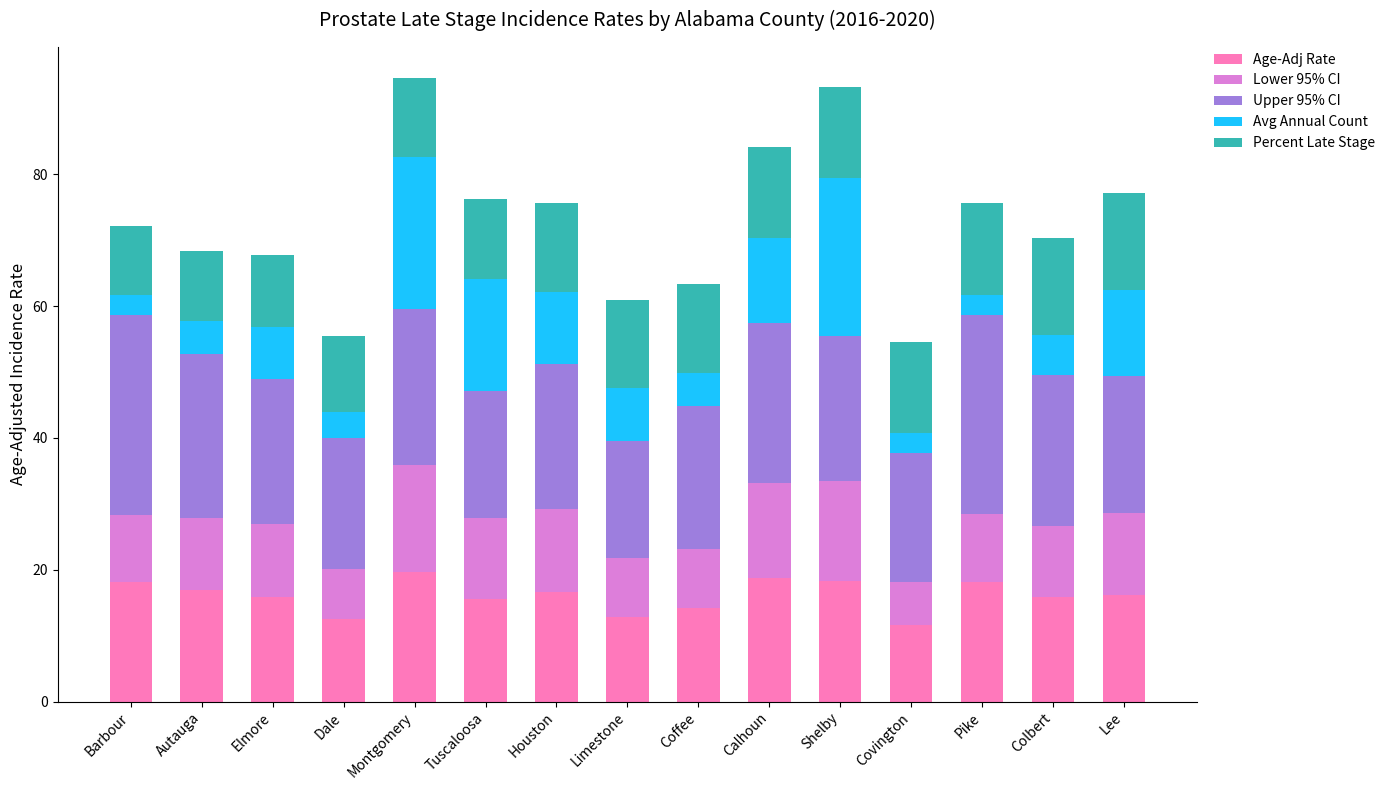

The Age-Adj Rate series shows 18.2 at Pike. True or false?

True